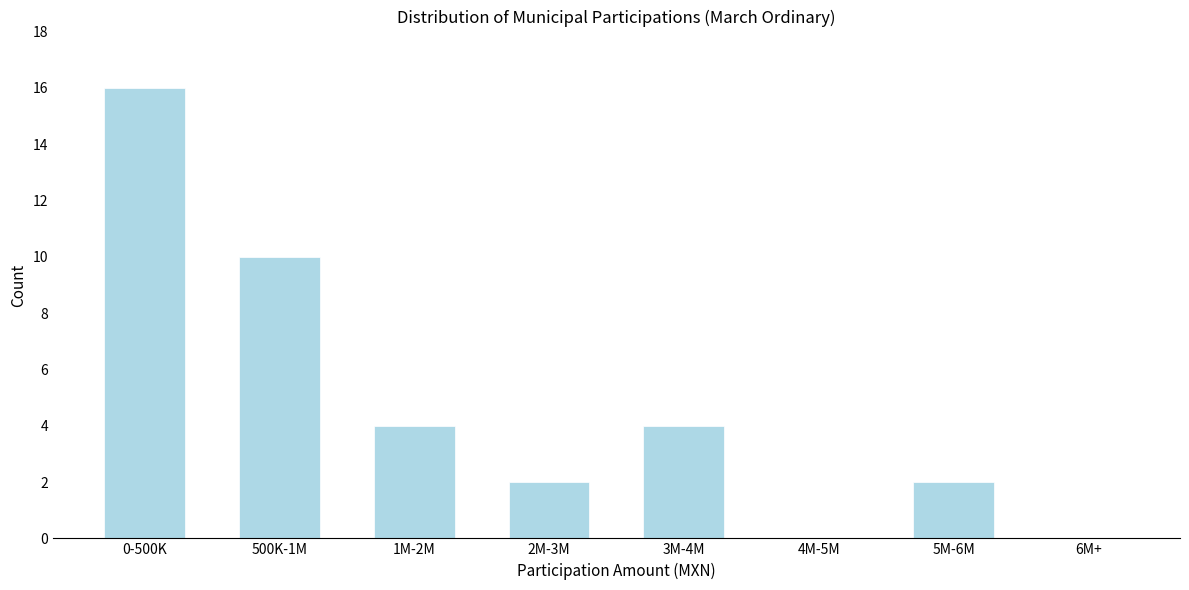

Reading right to left, list all the values displayed in this chart.

6M+=0	5M-6M=2	4M-5M=0	3M-4M=4	2M-3M=2	1M-2M=4	500K-1M=10	0-500K=16